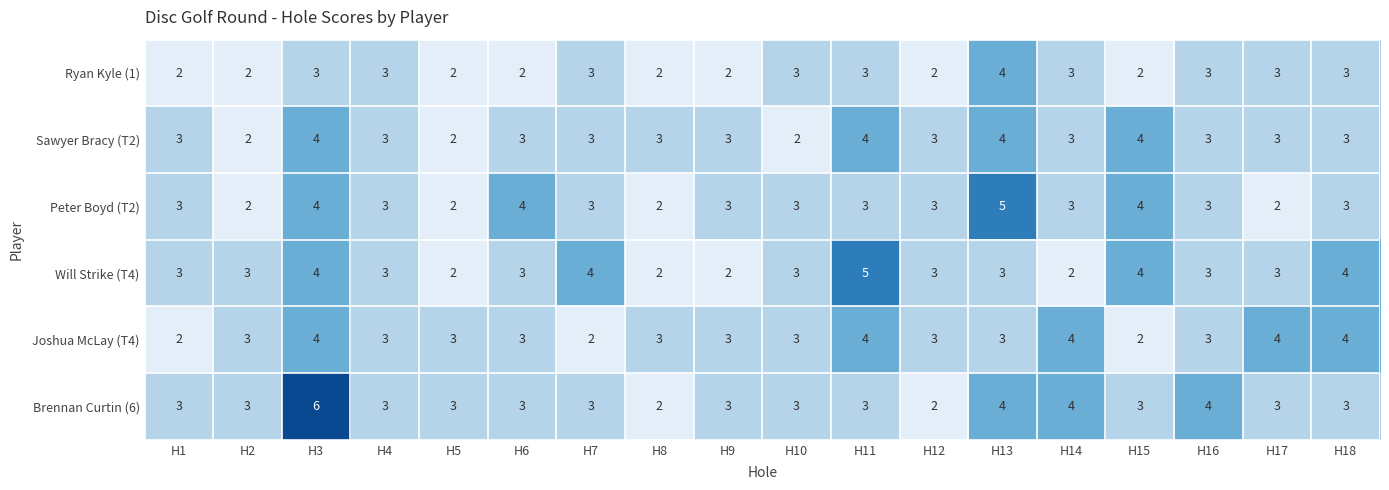

Which series has the widest spread of values?

Brennan Curtin (6)